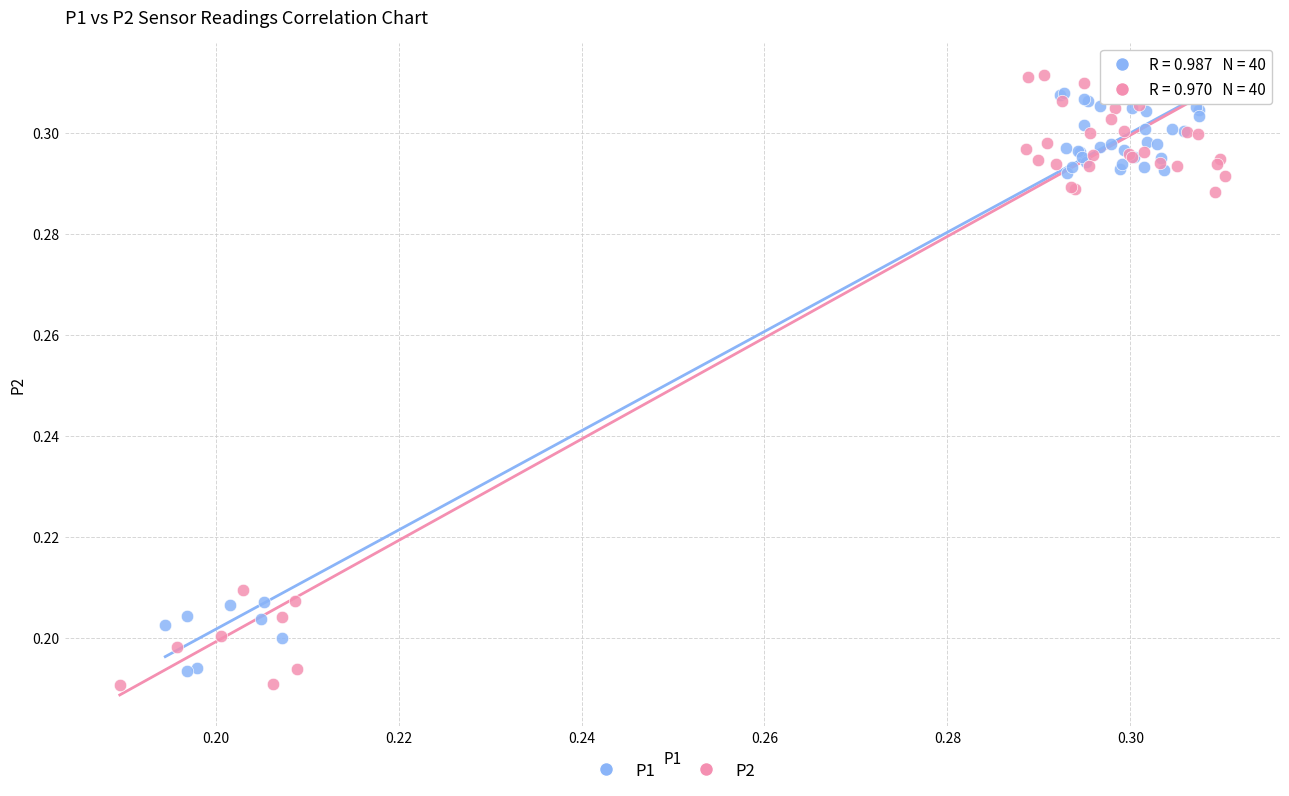

Which series has the largest Y range (max minus min)?

P2